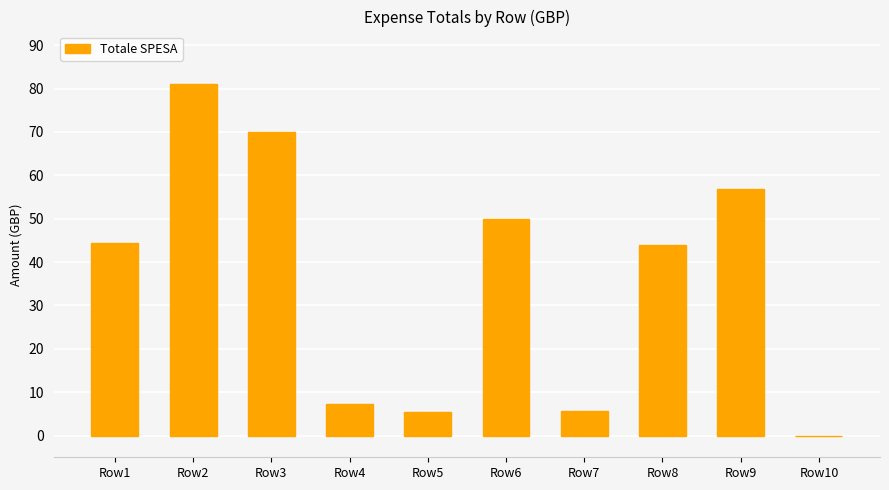

Are the bars horizontal?

No